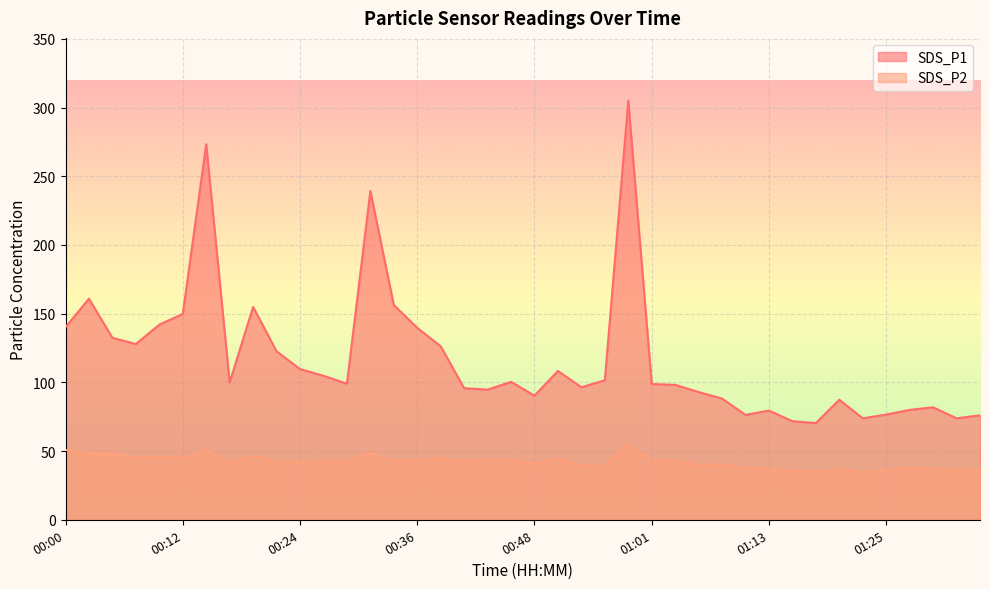

True or false: SDS_P2 and SDS_P1 intersect in this chart.

False